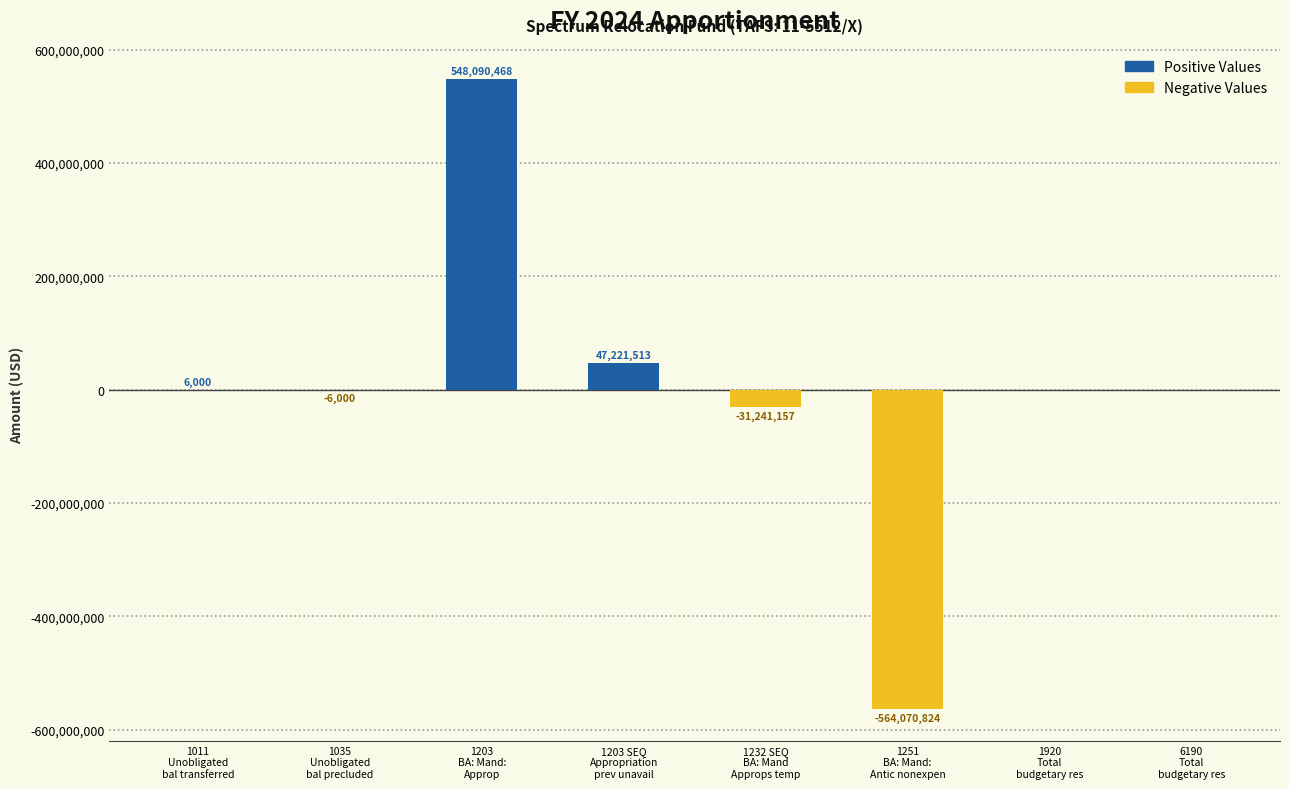

What is the sum of all Positive Values values?

595317981